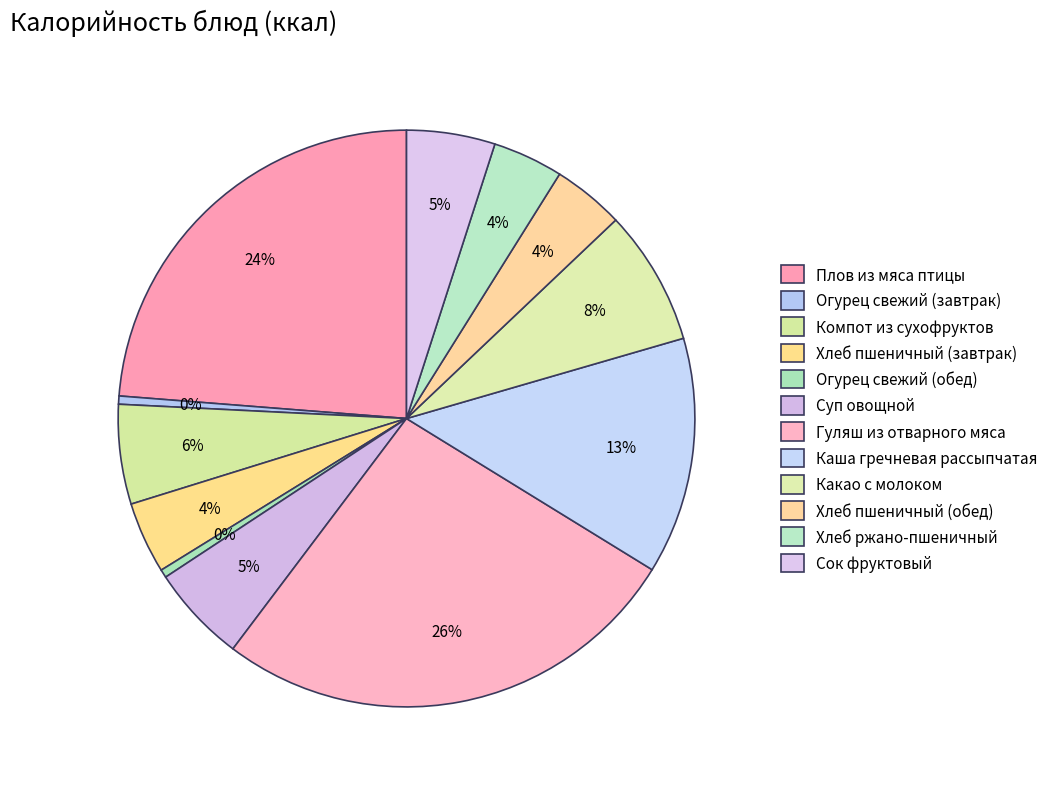

Does Какао с молоком account for over 50% of the chart?

No